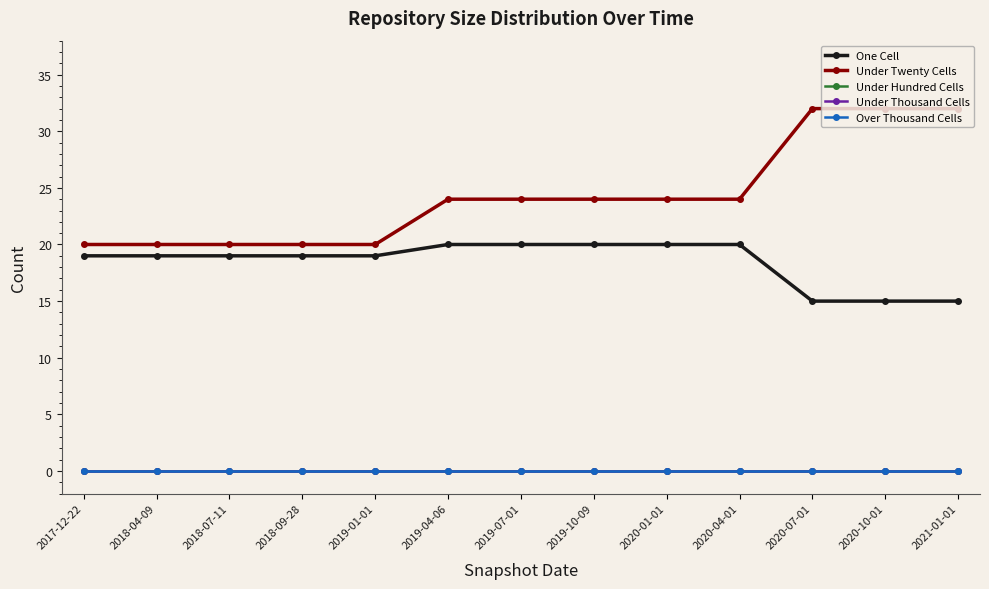

Does the chart have visible grid lines?

No